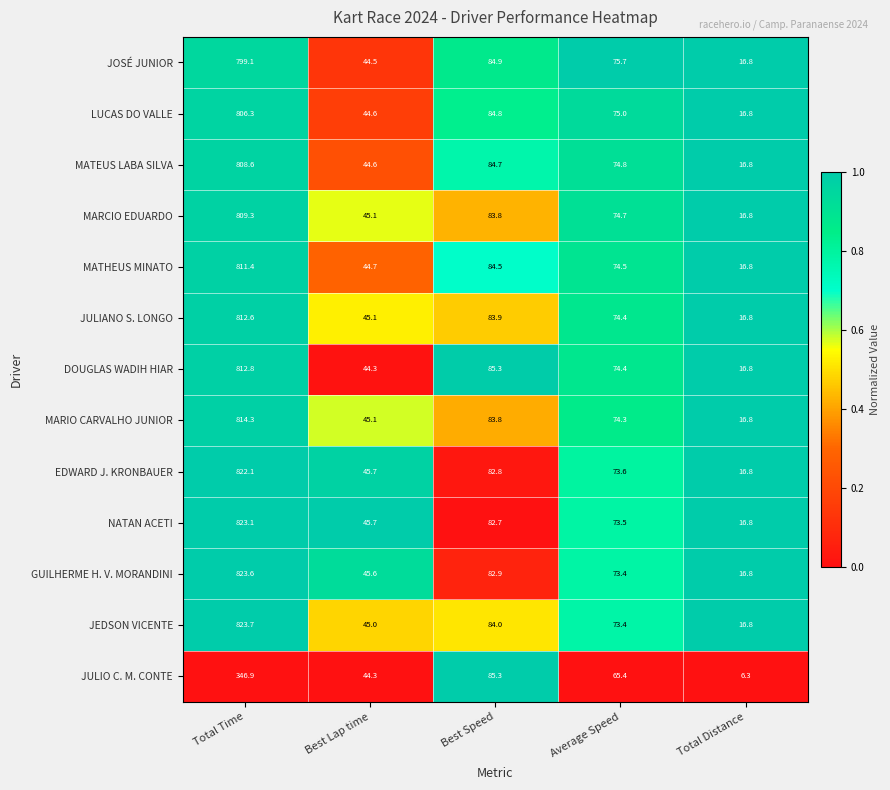

What is the greatest value displayed?

823.7